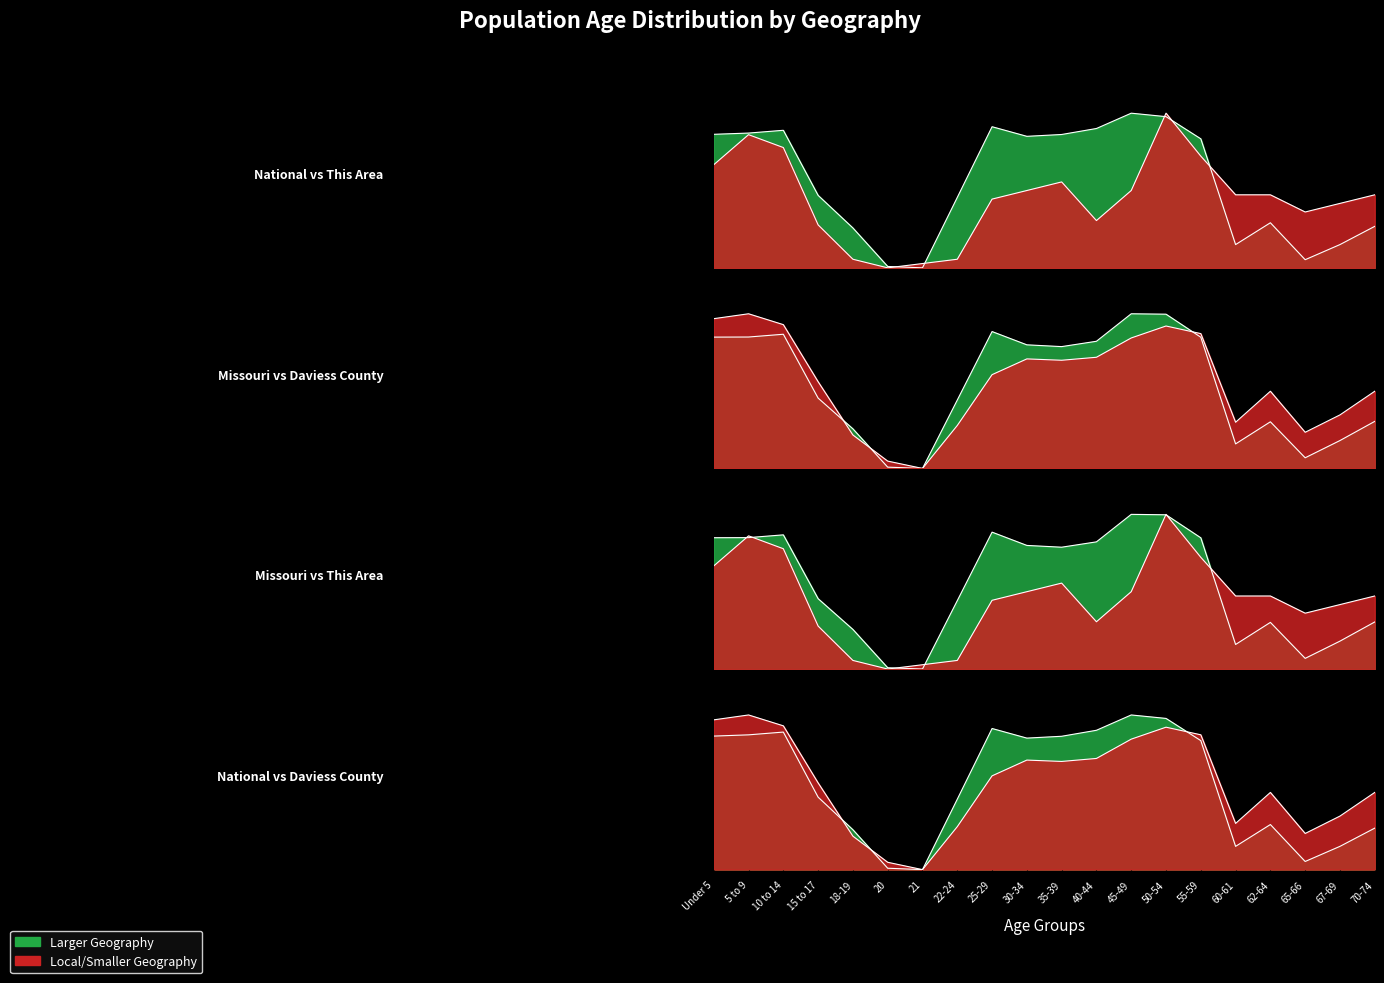

Reading left to right, extract all data points from this chart.

This Area: Under 5=0.7	5 to 9=0.9	10 to 14=0.8	15 to 17=0.3	18-19=0.1	20=0.0	21=0.0	22-24=0.1	25-29=0.4	30-34=0.5	35-39=0.6	40-44=0.3	45-49=0.5	50-54=1.0	55-59=0.7	60-61=0.5	62-64=0.5	65-66=0.4	67-69=0.4	70-74=0.5
Daviess County: Under 5=1.0	5 to 9=1.0	10 to 14=0.9	15 to 17=0.6	18-19=0.2	20=0.0	21=0.0	22-24=0.3	25-29=0.6	30-34=0.7	35-39=0.7	40-44=0.7	45-49=0.8	50-54=0.9	55-59=0.9	60-61=0.3	62-64=0.5	65-66=0.2	67-69=0.3	70-74=0.5
Missouri: Under 5=0.8	5 to 9=0.8	10 to 14=0.9	15 to 17=0.5	18-19=0.3	20=0.0	21=0.0	22-24=0.4	25-29=0.9	30-34=0.8	35-39=0.8	40-44=0.8	45-49=1.0	50-54=1.0	55-59=0.8	60-61=0.2	62-64=0.3	65-66=0.1	67-69=0.2	70-74=0.3
National: Under 5=0.9	5 to 9=0.9	10 to 14=0.9	15 to 17=0.5	18-19=0.3	20=0.0	21=0.0	22-24=0.5	25-29=0.9	30-34=0.9	35-39=0.9	40-44=0.9	45-49=1.0	50-54=1.0	55-59=0.8	60-61=0.2	62-64=0.3	65-66=0.1	67-69=0.2	70-74=0.3